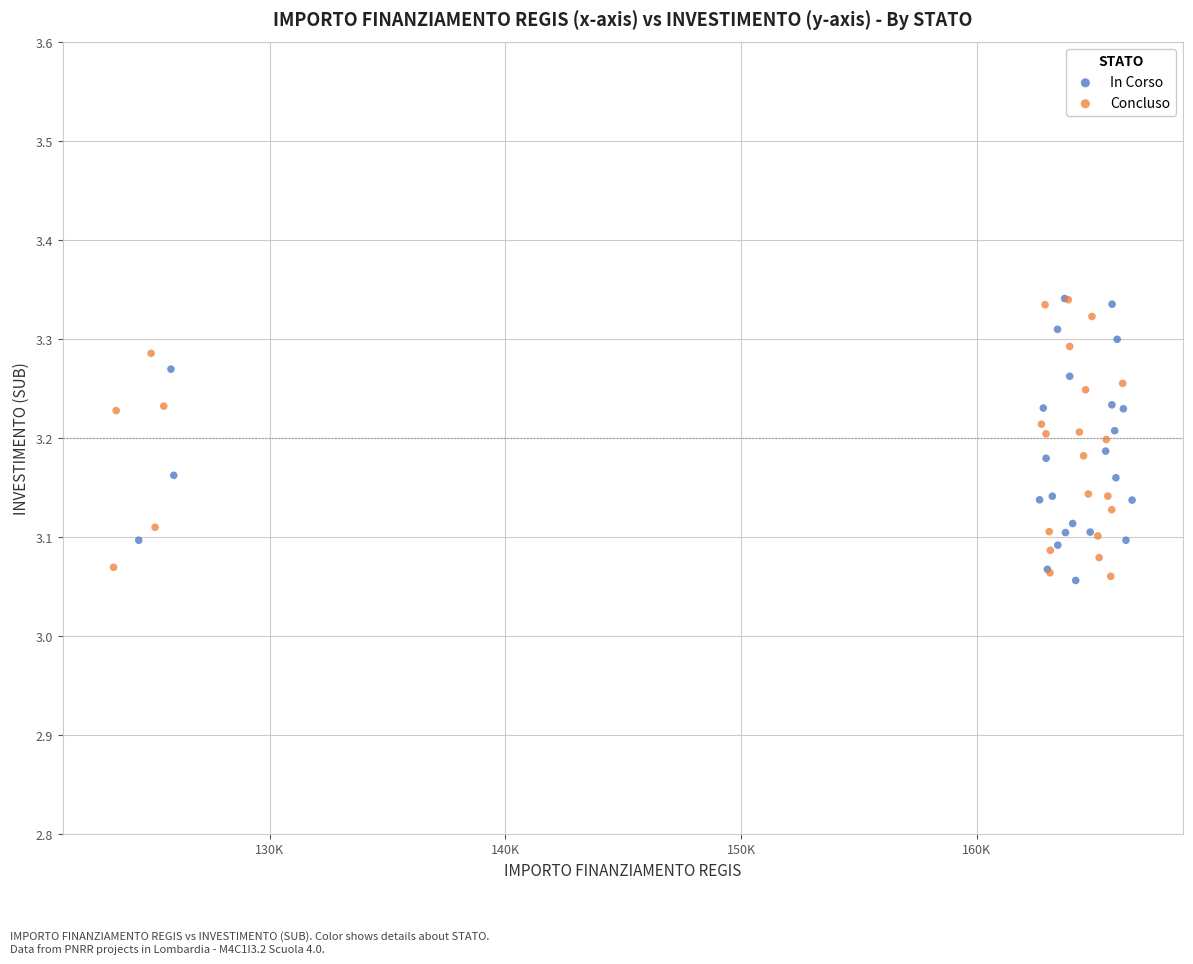

What are all the series names shown in the legend?

In Corso, Concluso